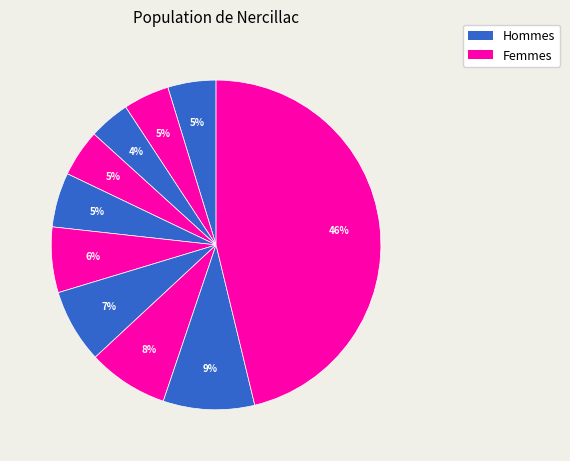

Is there any slice that represents more than half of the pie?

No